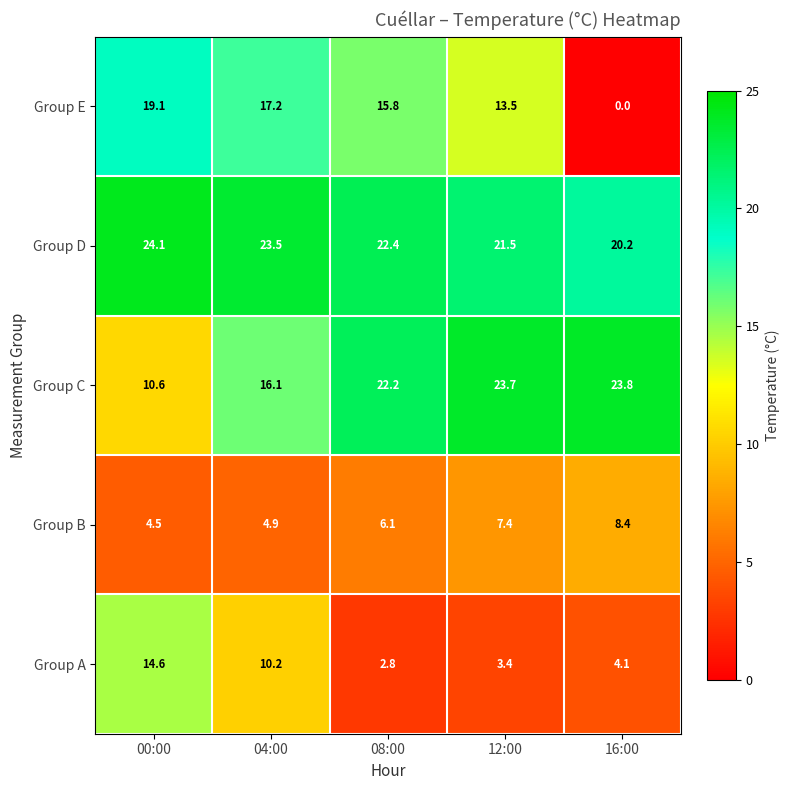

Reading right to left, transcribe all the data shown in this chart.

Group E: 16:00=0.0	12:00=13.5	08:00=15.8	04:00=17.2	00:00=19.1
Group D: 16:00=20.2	12:00=21.5	08:00=22.4	04:00=23.5	00:00=24.1
Group C: 16:00=23.8	12:00=23.7	08:00=22.2	04:00=16.1	00:00=10.6
Group B: 16:00=8.4	12:00=7.4	08:00=6.1	04:00=4.9	00:00=4.5
Group A: 16:00=4.1	12:00=3.4	08:00=2.8	04:00=10.2	00:00=14.6